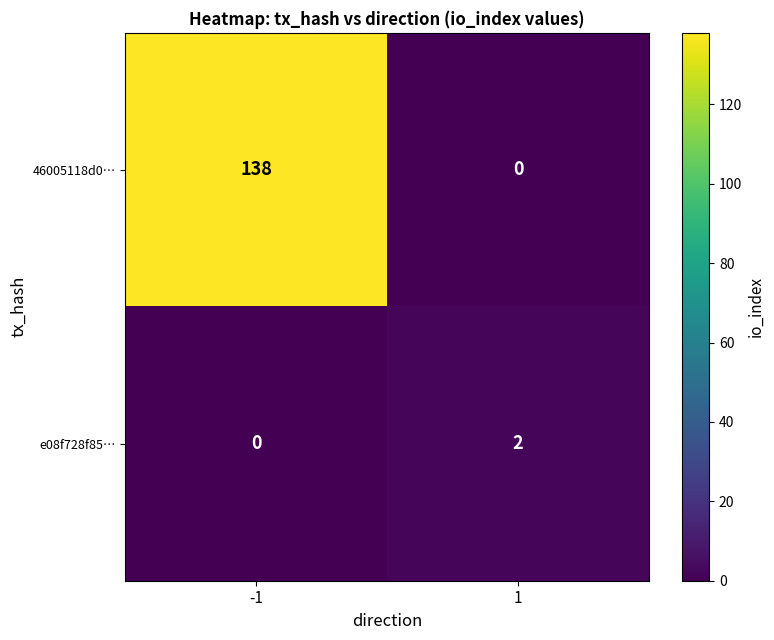

What is the average value of the 46005118d0… series?

69